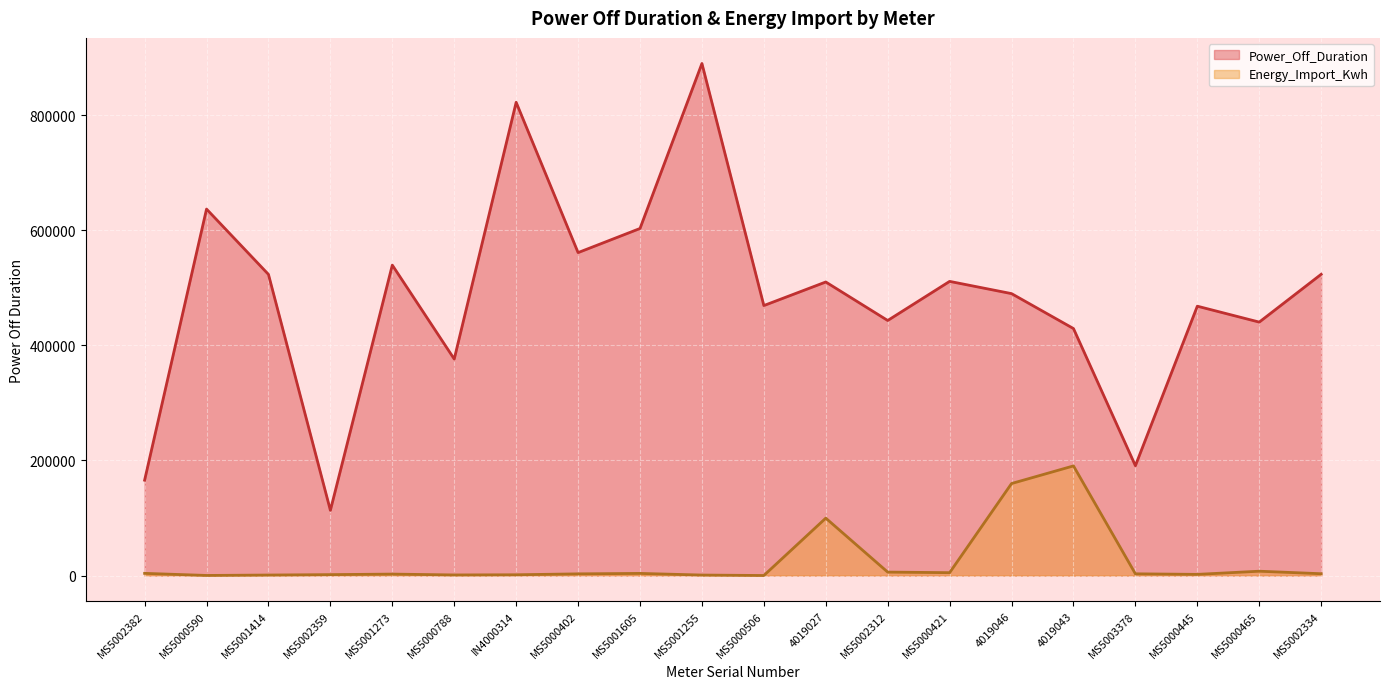

Reading left to right, transcribe all the data shown in this chart.

Power_Off_Duration: 165655.0	636828.0	523295.0	113235.0	539425.0	376204.0	822392.0	561157.0	603091.0	889832.0	469139.0	510114.0	443188.0	511163.0	489891.0	429180.0	190817.0	468049.0	440392.0	523488.0
Energy_Import_Kwh: 3744.3	102.3	817.4	1530.0	2452.9	971.6	1269.7	2869.0	3639.7	792.5	3.8	99698.0	5908.0	4932.3	159850.0	190465.3	2942.2	1968.7	7466.9	3089.0